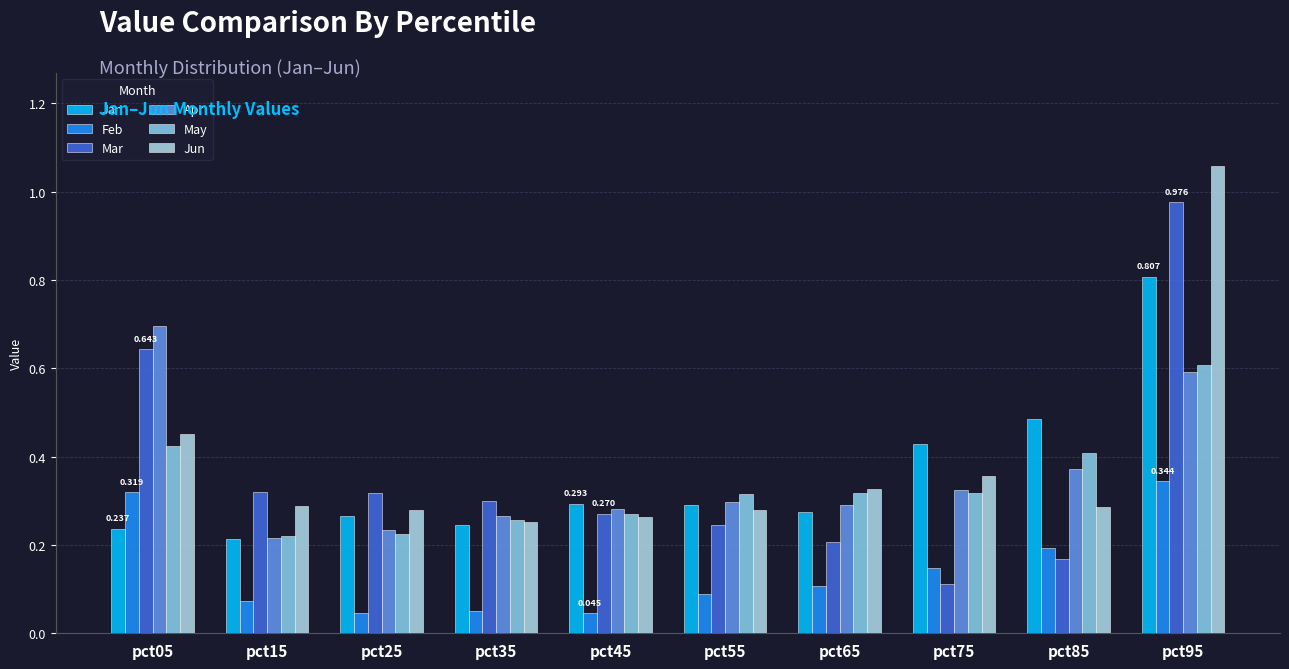

At which category does the chart reach its peak across all series?

pct95